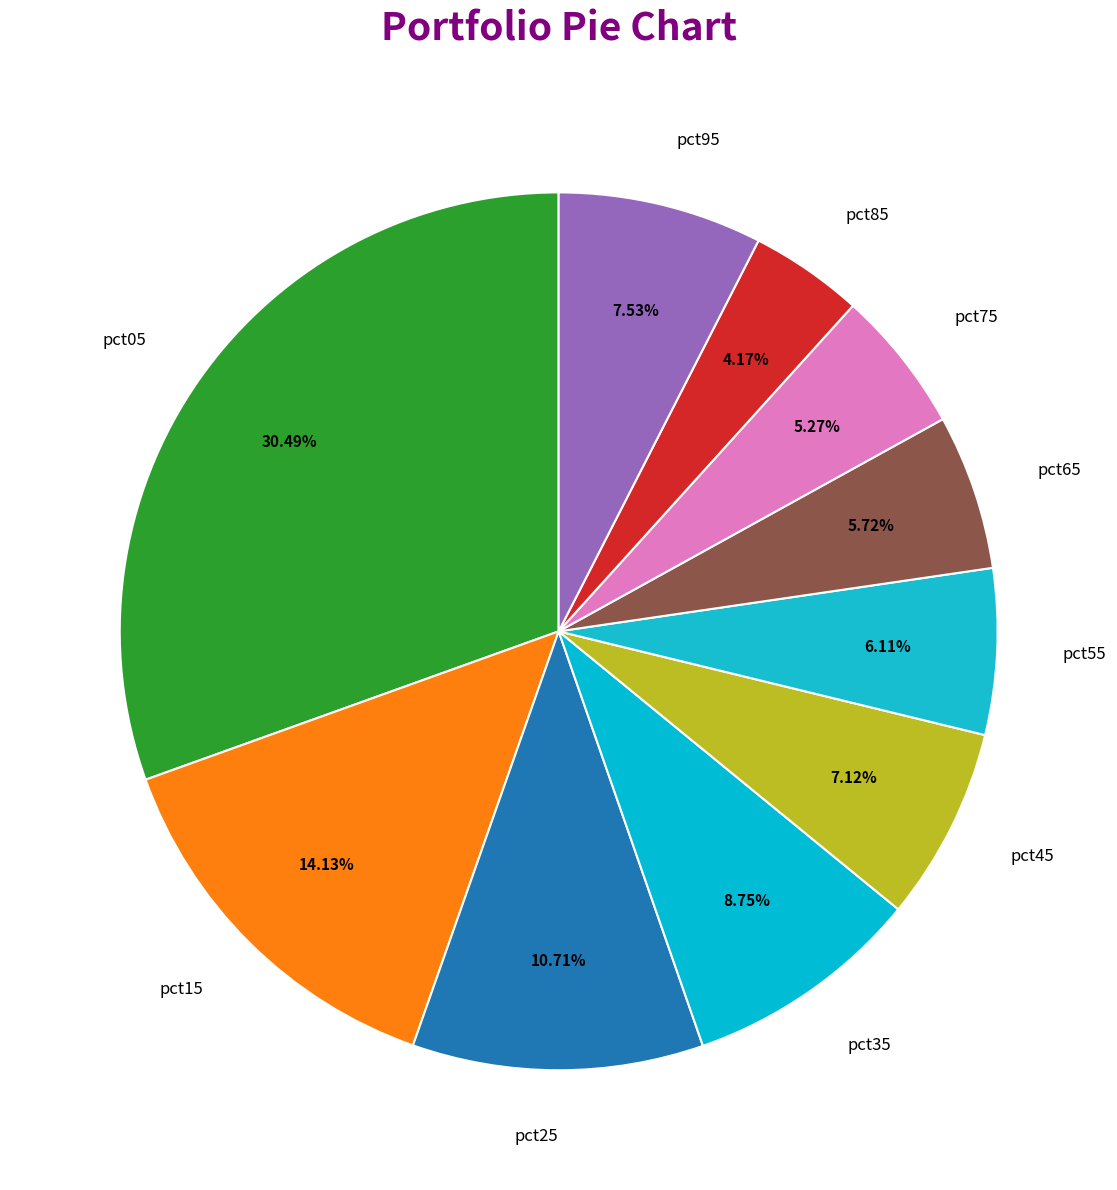

To the nearest percent, what portion does pct55 represent?

6%